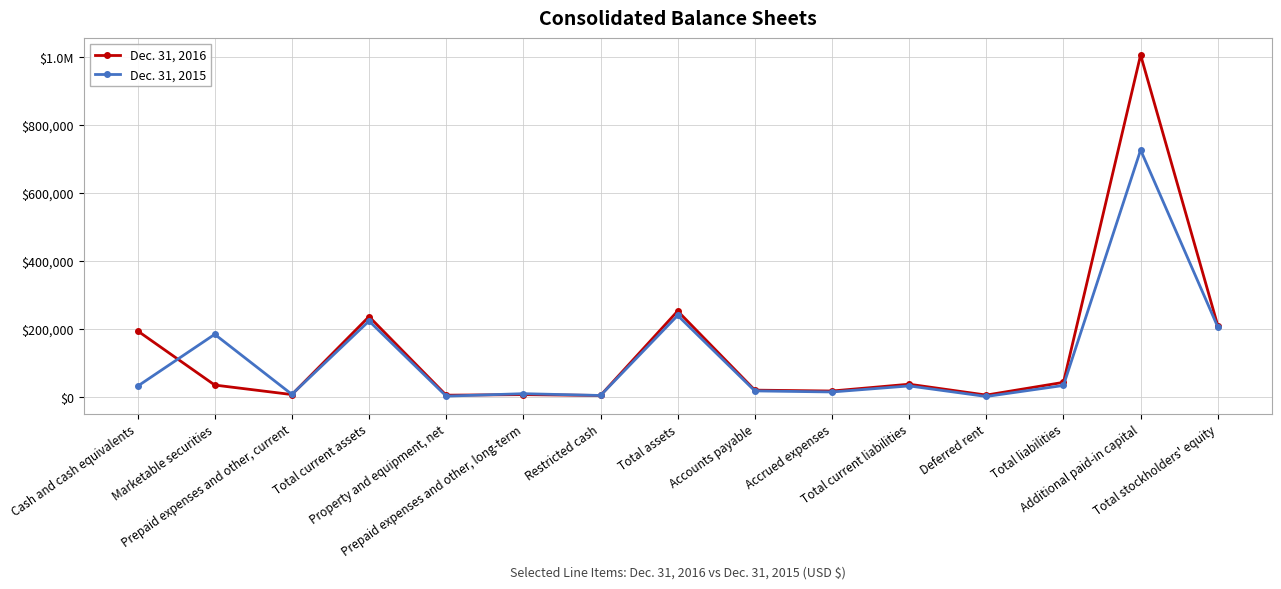

What is the value of the Dec. 31, 2015 point at the 3rd from the left?

7660